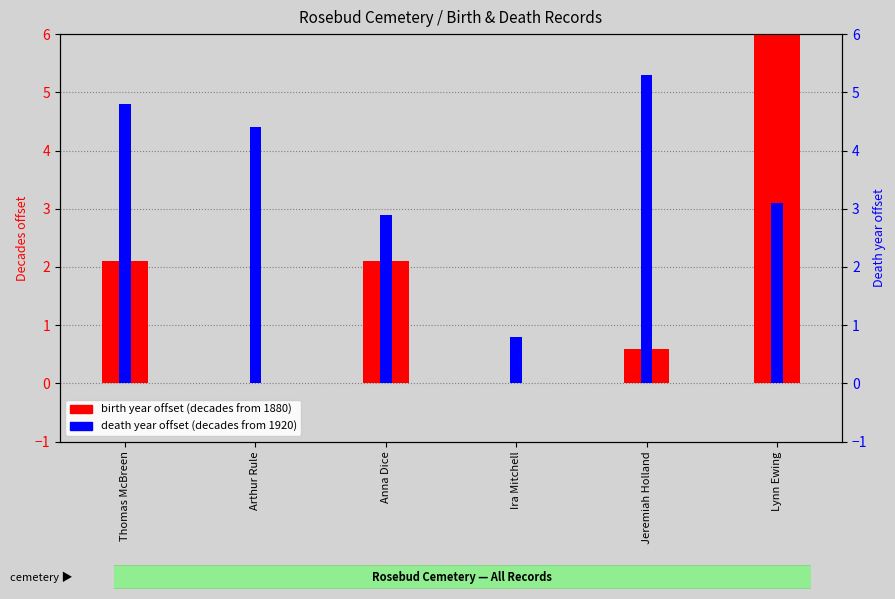

What are all the series names shown in the legend?

birth year offset (decades from 1880), death year offset (decades from 1920)